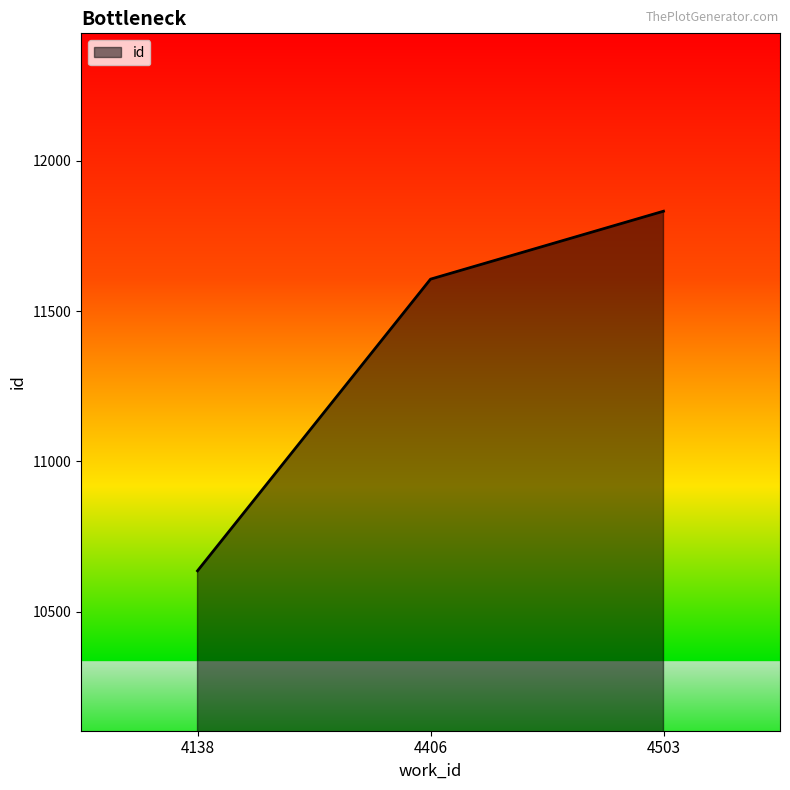

How many values are below 11606?

1